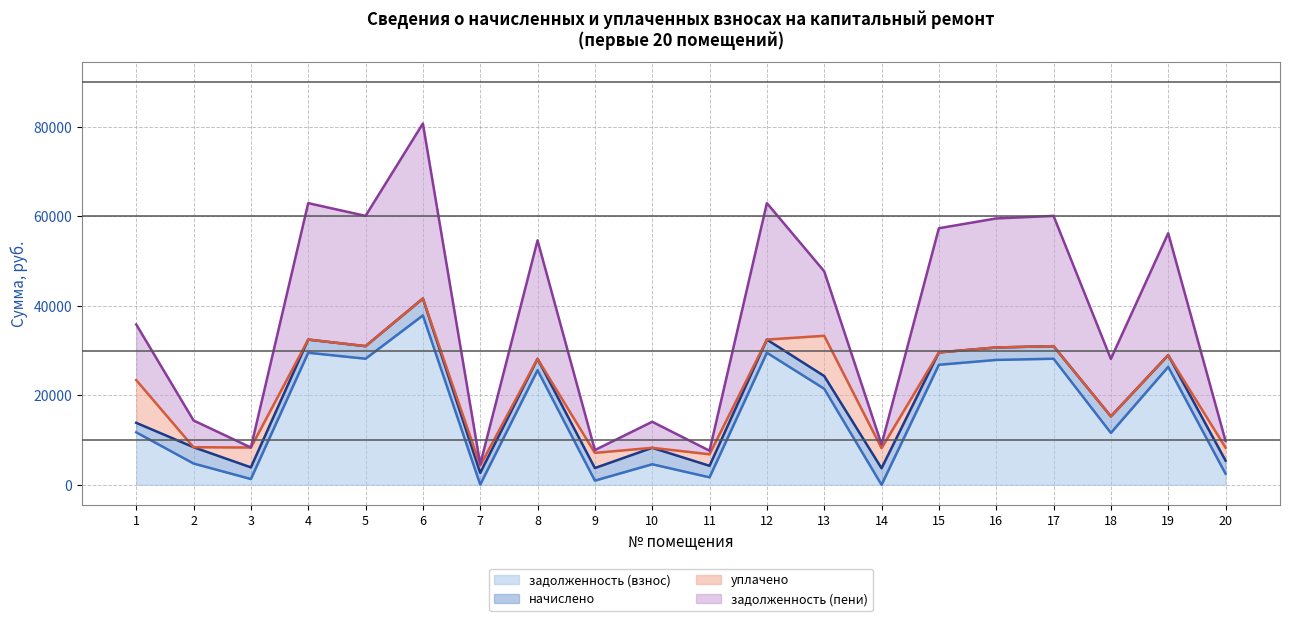

At which category does задолженность (пени) (линия) reach its first local peak?

4